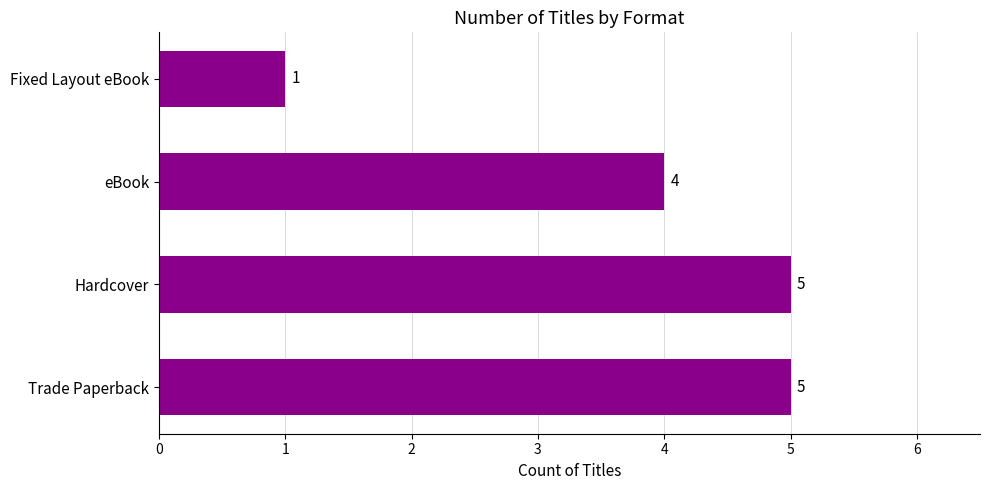

How many values are below 5?

2